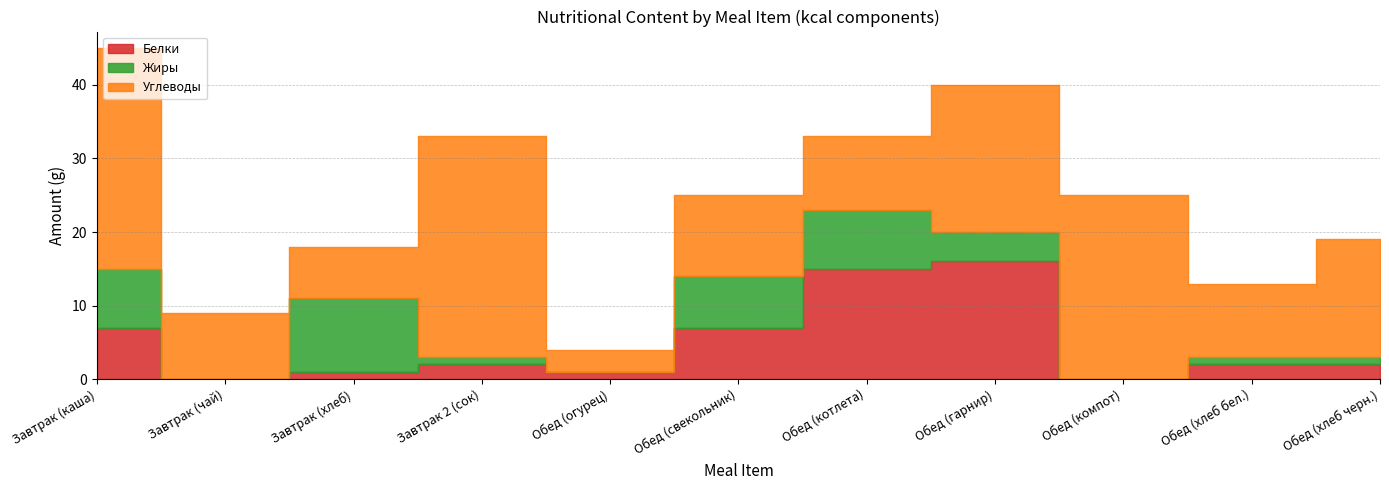

Which has a higher value, Обед (хлеб бел.) or Завтрак (каша)?

Завтрак (каша)